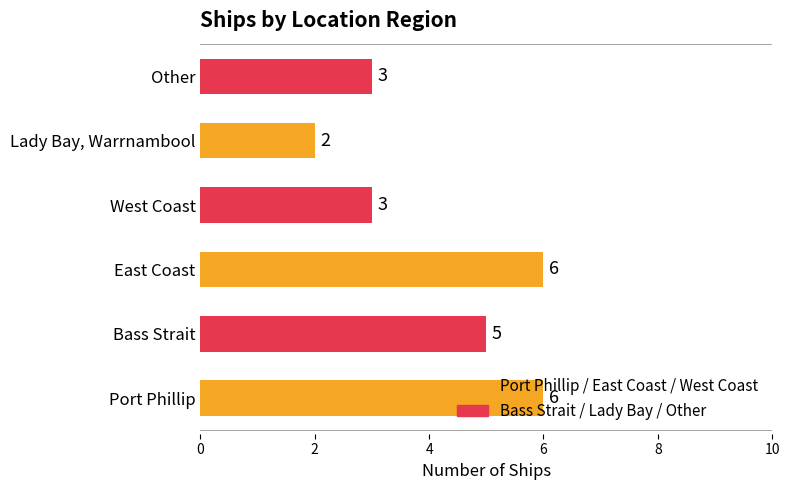

Which category has the highest value across all series?

Port Phillip